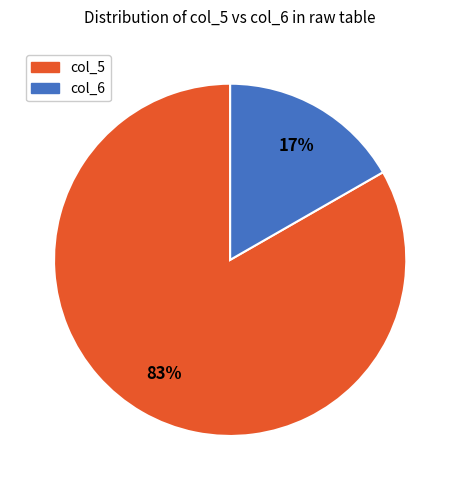

To the nearest percent, what is the average slice percentage?

50%